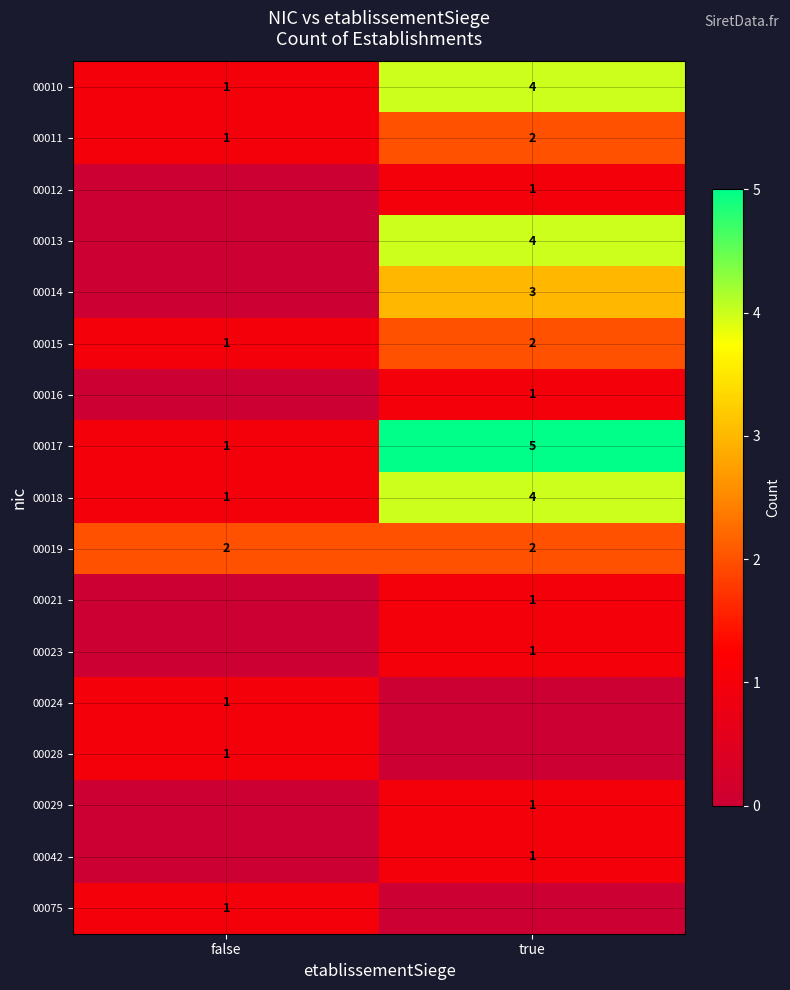

The 00018 series shows 4 at true. True or false?

True